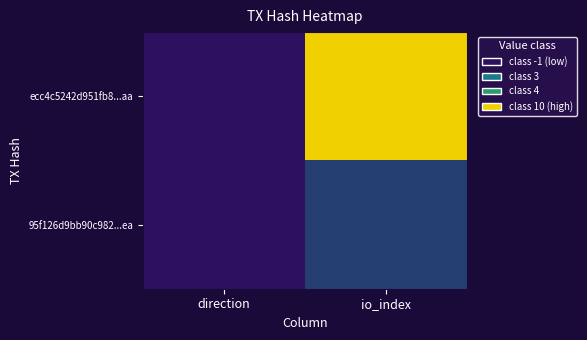

Which category has the lowest value across all series?

direction